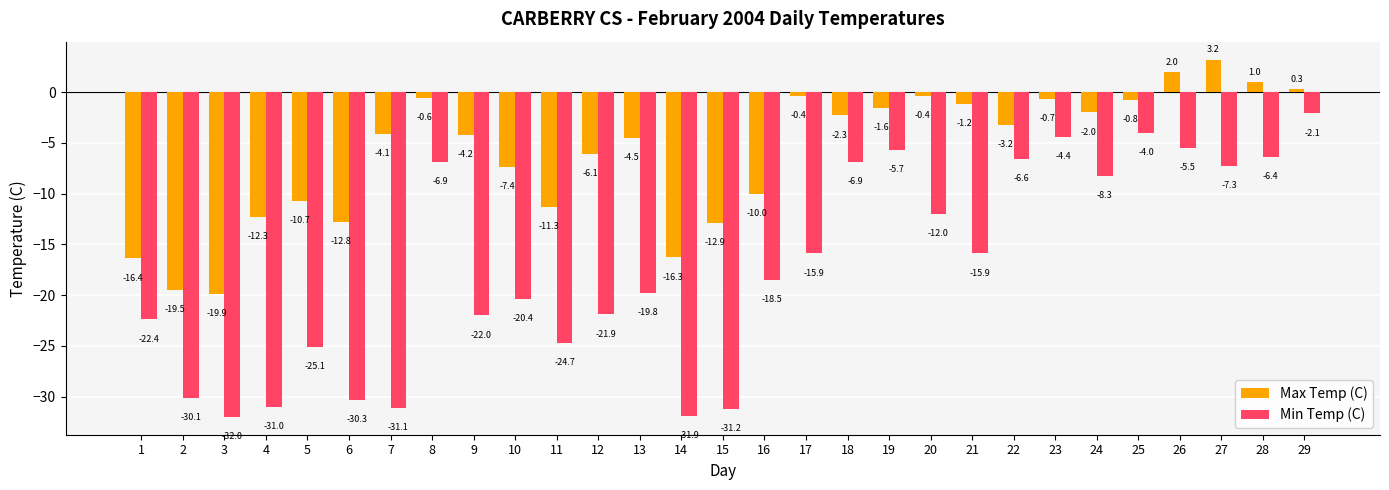

Does the chart contain stacked bars?

No